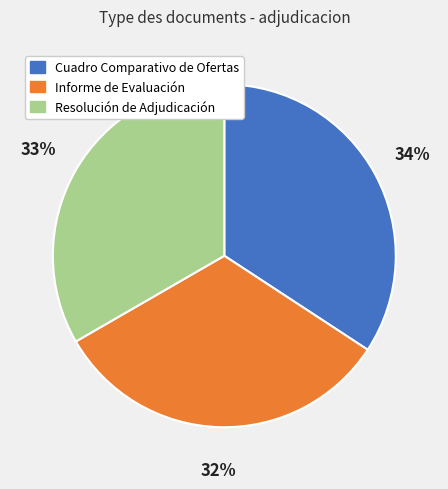

To the nearest percent, what is the difference between the Cuadro Comparativo de Ofertas and Informe de Evaluación slice percentages?

2%